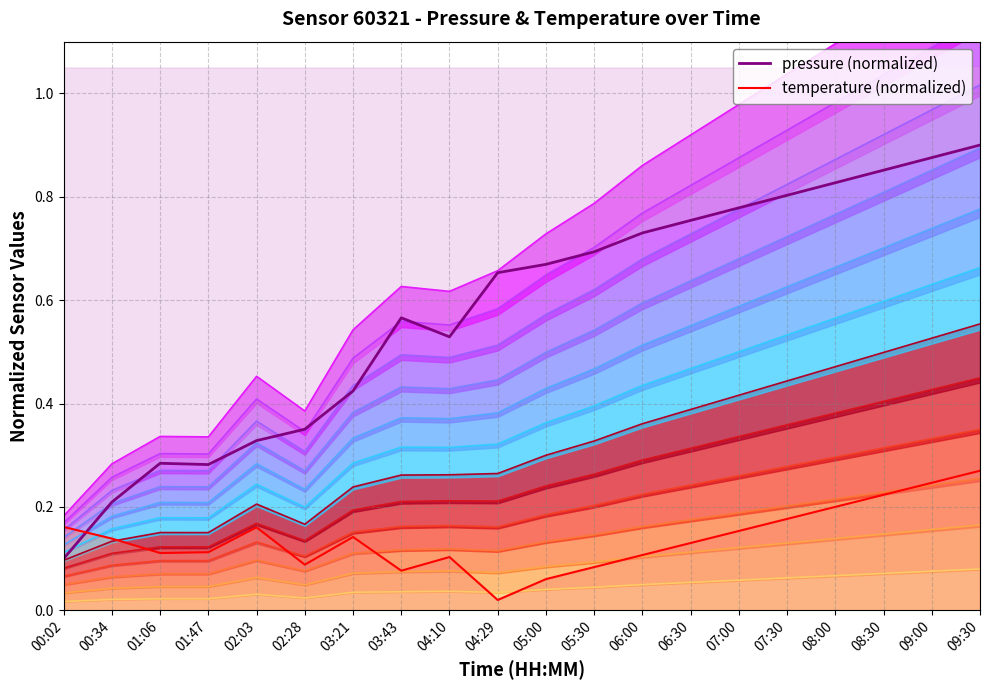

What is the sum of all pressure (normalized) values?

11.6